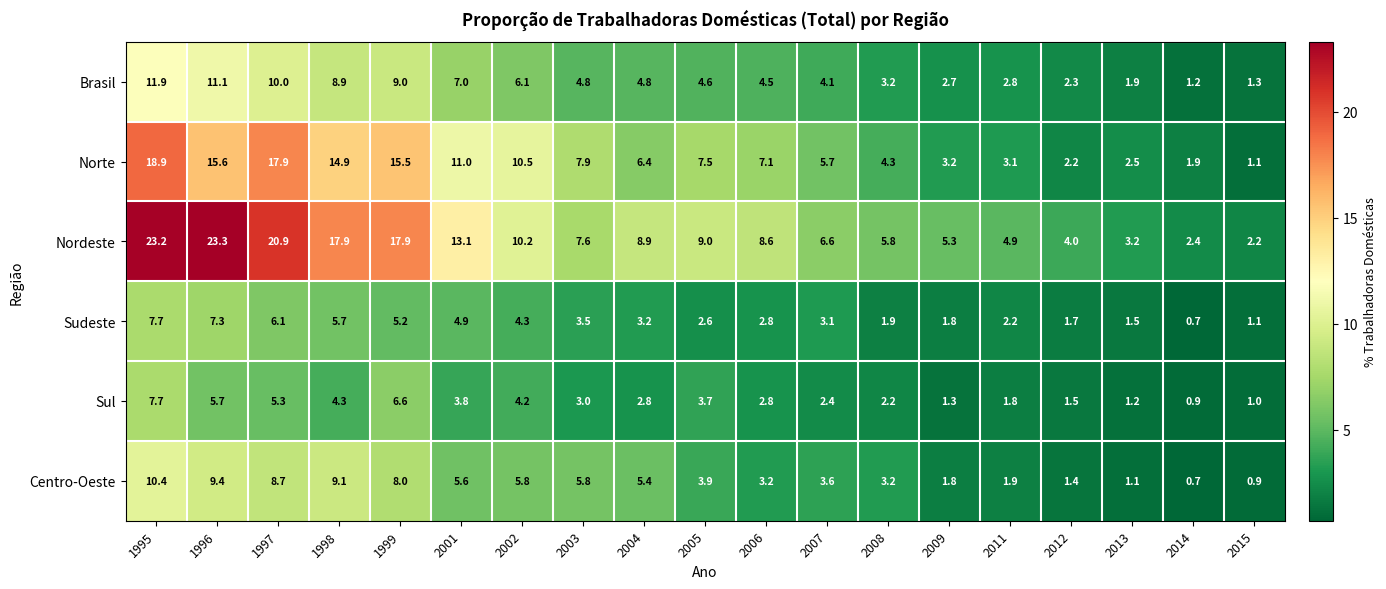

Which series has the largest total across all categories?

Nordeste